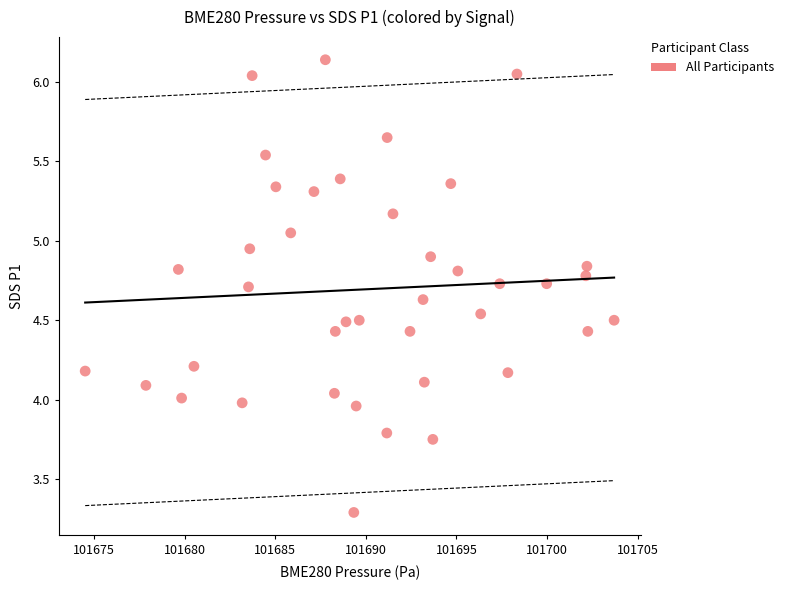

What is the range of X values (max minus min)?

29.2